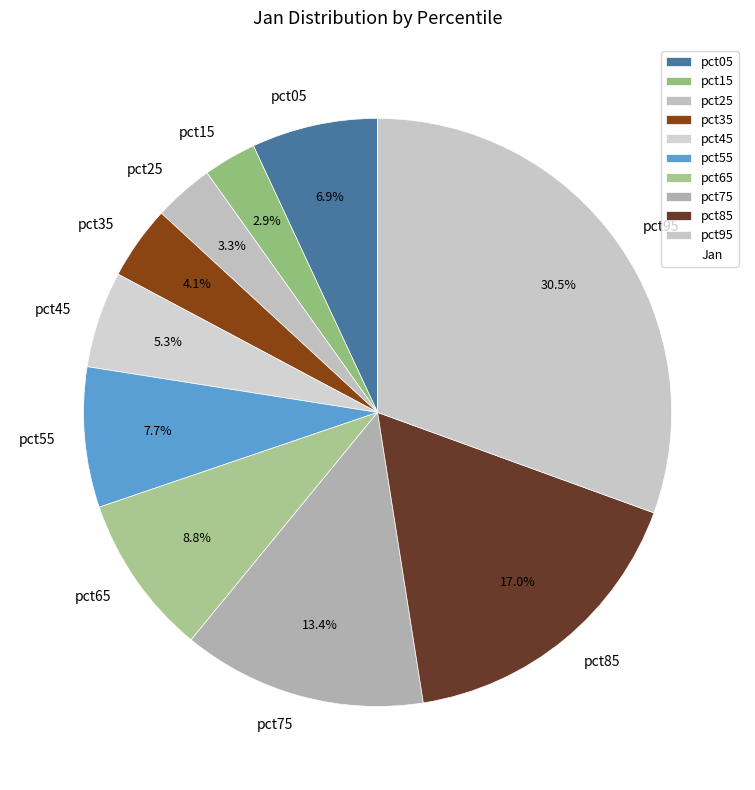

What is the largest slice in the pie chart?

pct95